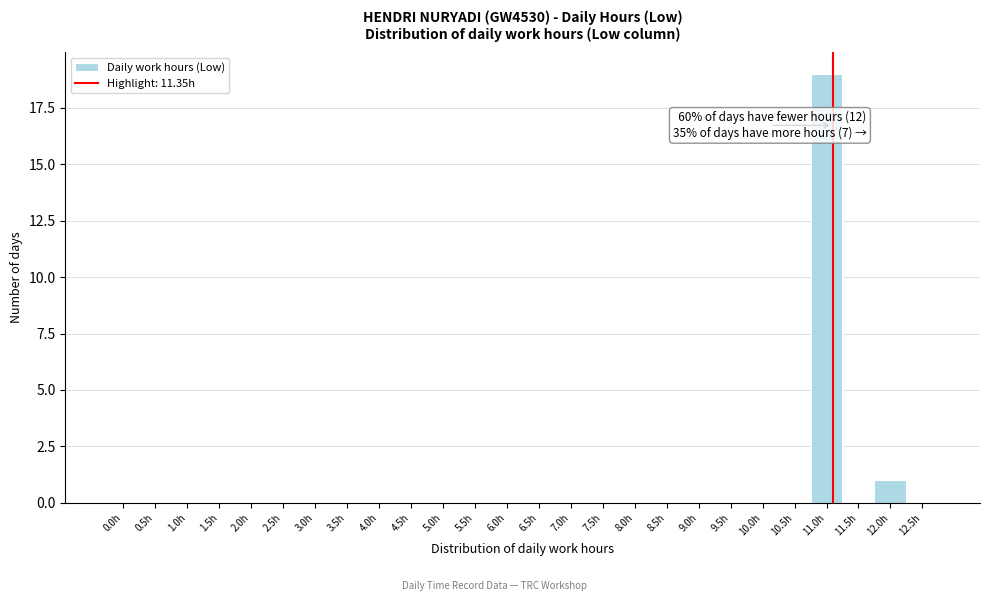

Reading left to right, transcribe all the data shown in this chart.

0.0h=0	0.5h=0	1.0h=0	1.5h=0	2.0h=0	2.5h=0	3.0h=0	3.5h=0	4.0h=0	4.5h=0	5.0h=0	5.5h=0	6.0h=0	6.5h=0	7.0h=0	7.5h=0	8.0h=0	8.5h=0	9.0h=0	9.5h=0	10.0h=0	10.5h=0	11.0h=19	11.5h=0	12.0h=1	12.5h=0